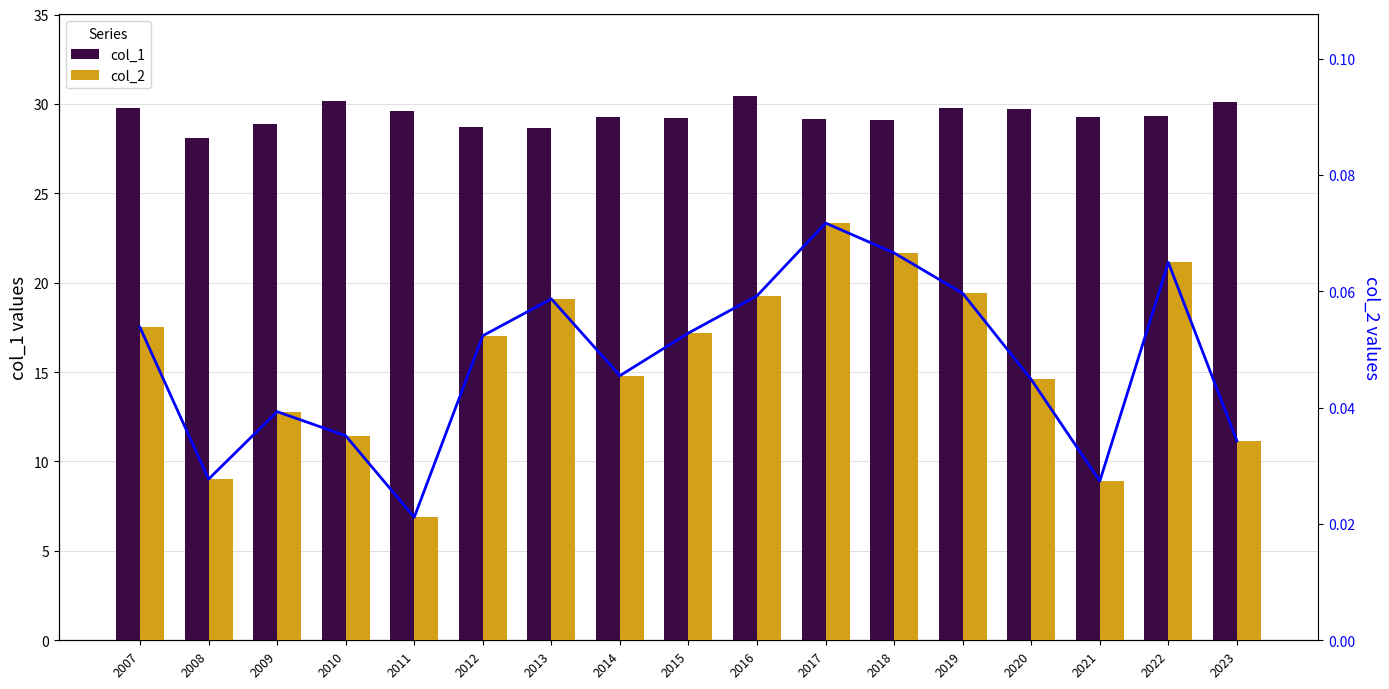

What is the sum of all col_2 line values?

0.8